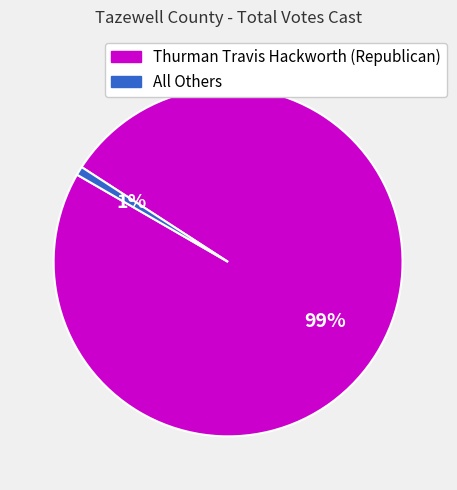

Which slice is the smallest?

All Others